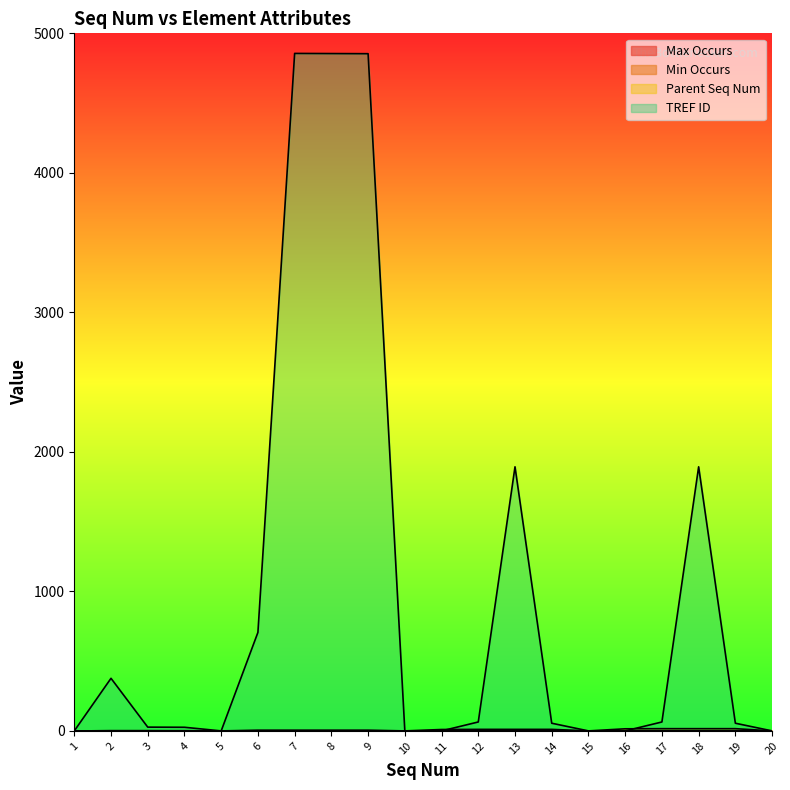

At 5, list the series in order from smallest to largest.

Max Occurs, Min Occurs, Parent Seq Num, TREF ID